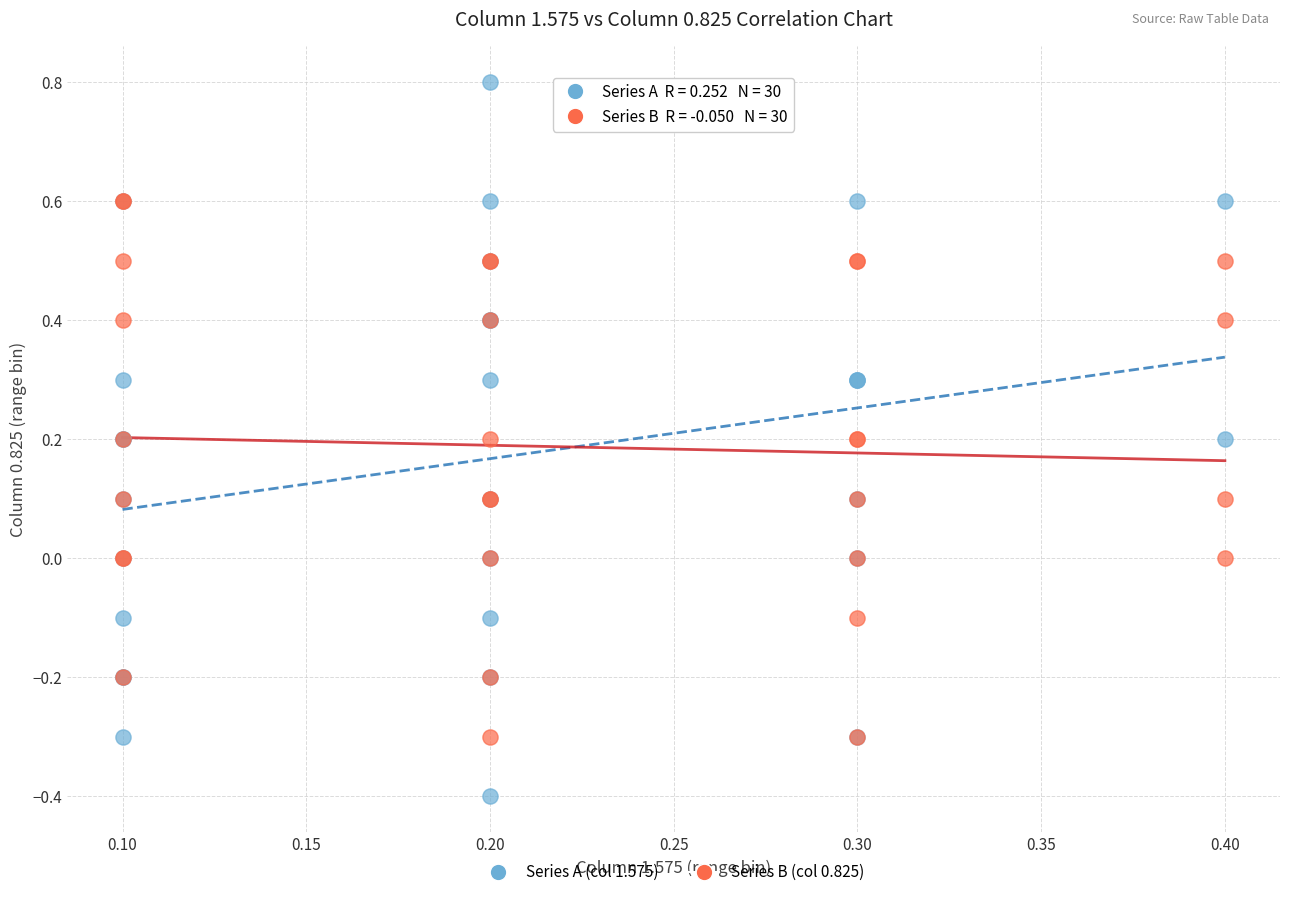

Which series reaches the maximum Y coordinate?

Series A (col 1.575)